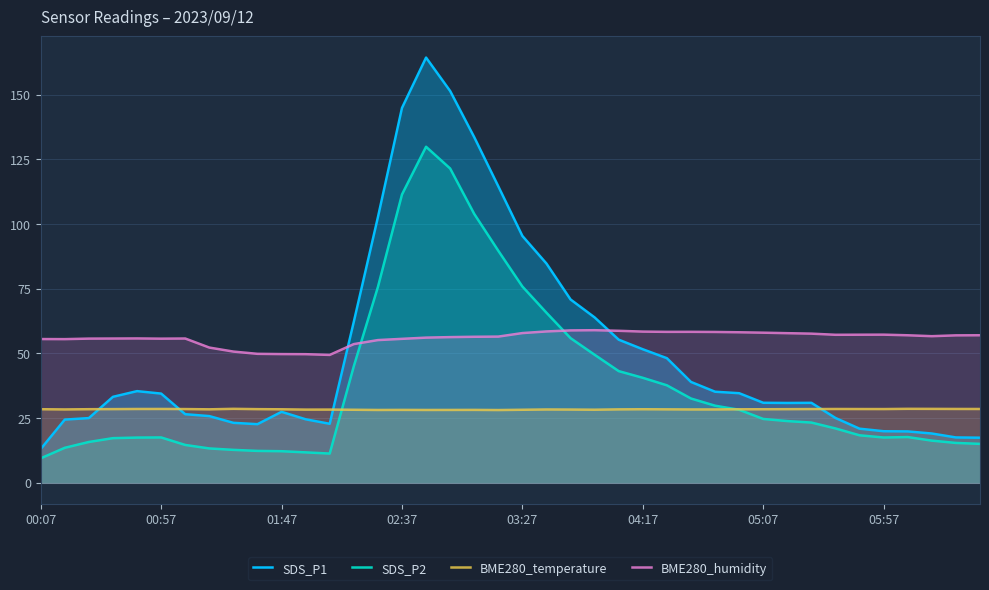

How many data points in BME280_humidity are above 56?

24